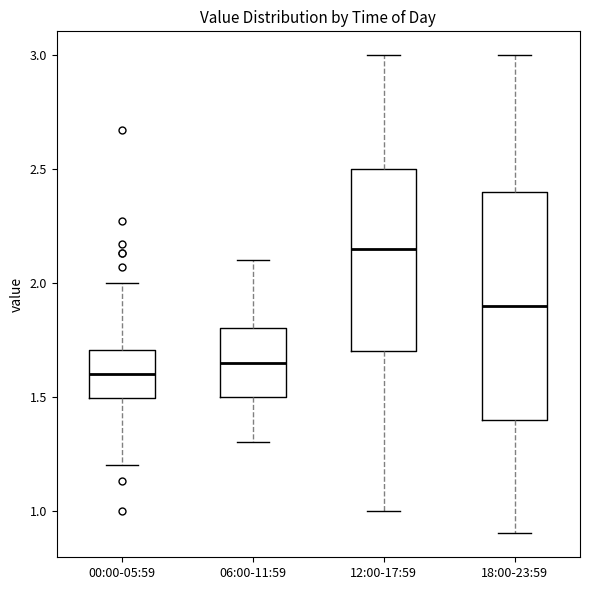

Reading left to right, transcribe this box plot: for each box, give where its median line is, the range the box spans, and where its two whiskers end, as read against the y-axis. The values are not printed on the chart, so give them approximately, as read against the axis.

00:00-05:59: median 1.60, box 1.50 to 1.70, whiskers 1.20 to 2.00
06:00-11:59: median 1.65, box 1.50 to 1.80, whiskers 1.30 to 2.10
12:00-17:59: median 2.15, box 1.70 to 2.50, whiskers 1.00 to 3.00
18:00-23:59: median 1.90, box 1.40 to 2.40, whiskers 0.90 to 3.00